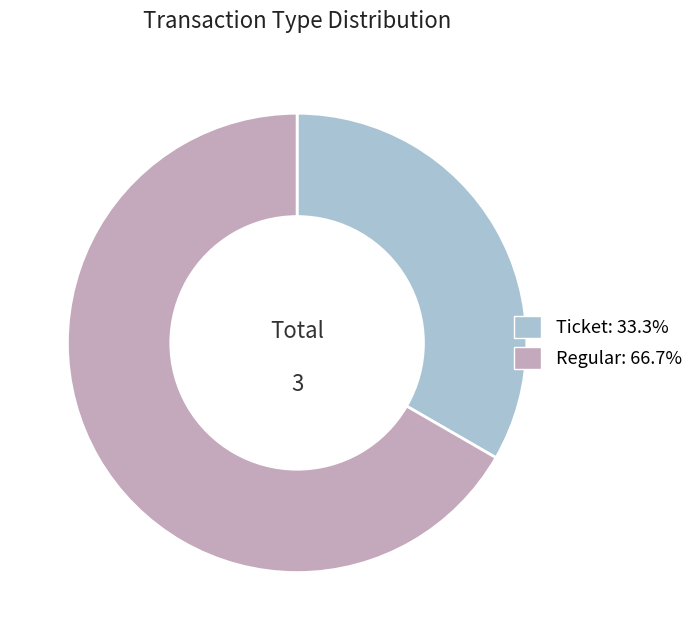

Rank the categories by value from highest to lowest.

Regular, Ticket